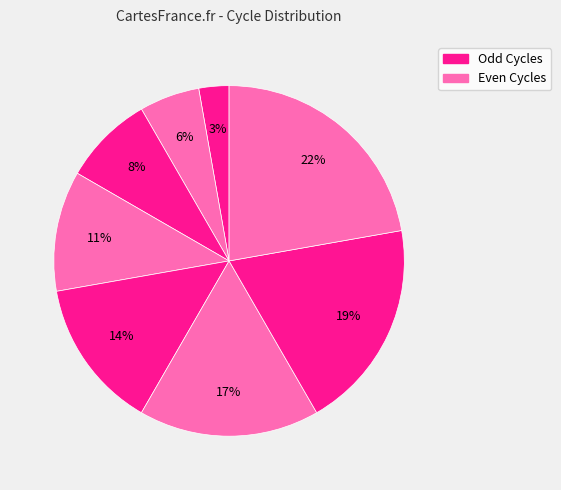

Count the number of slices in the pie.

8